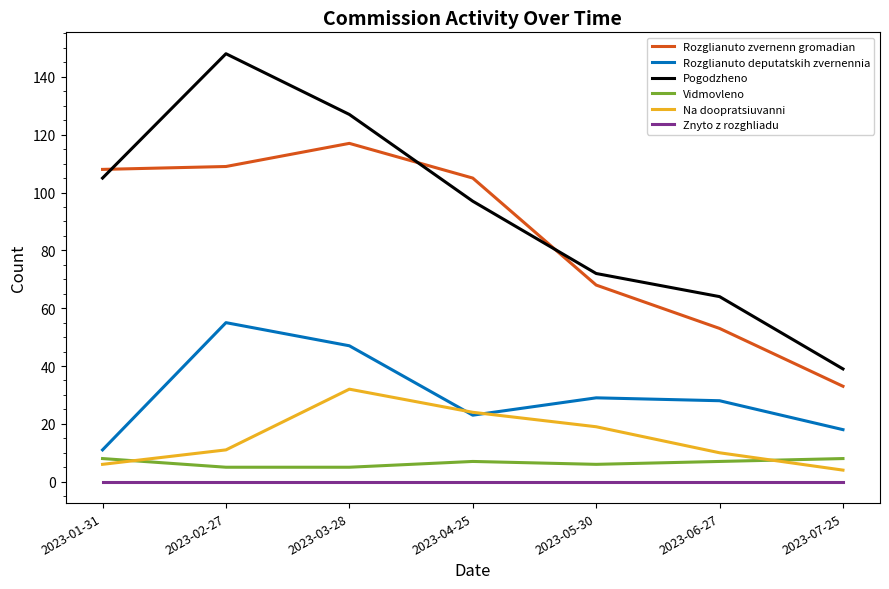

What is the difference between the maximum and minimum values in the Na doopratsiuvanni series?

28